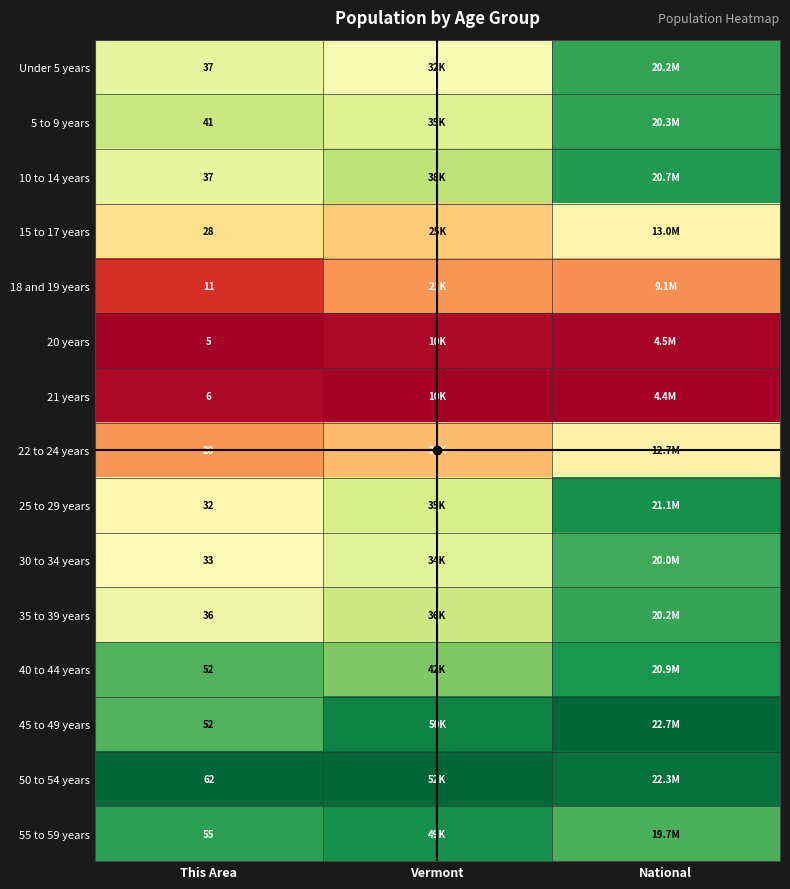

At how many categories does at least one series exceed 0?

3